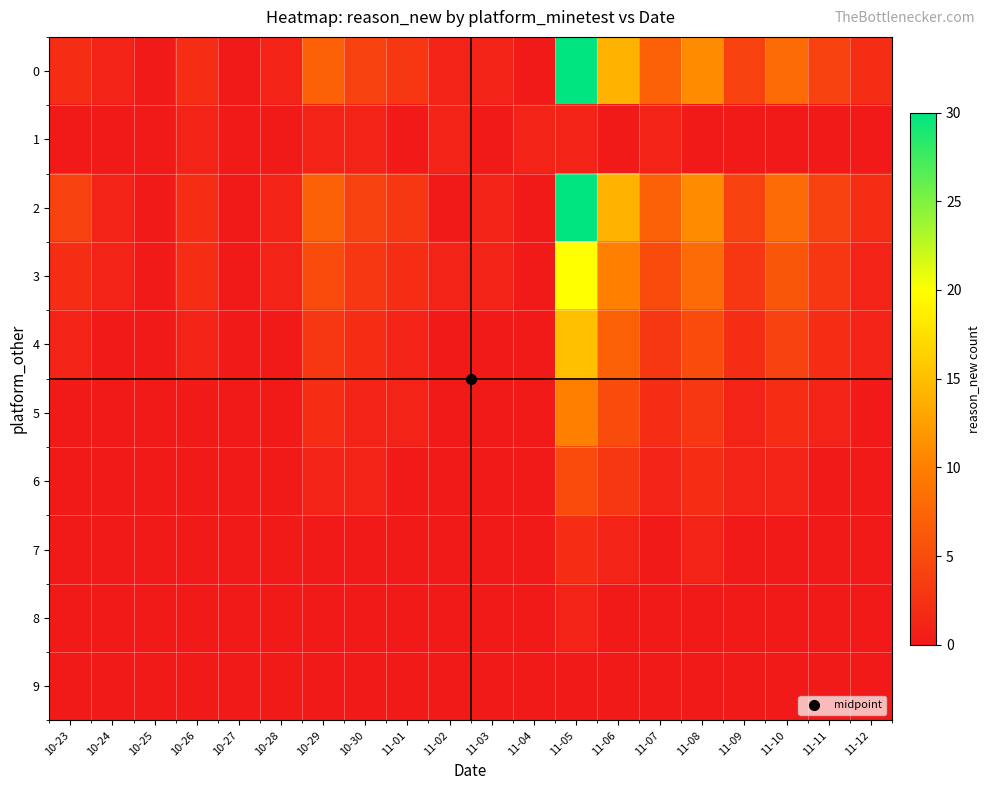

Count the number of categories in the chart.

20